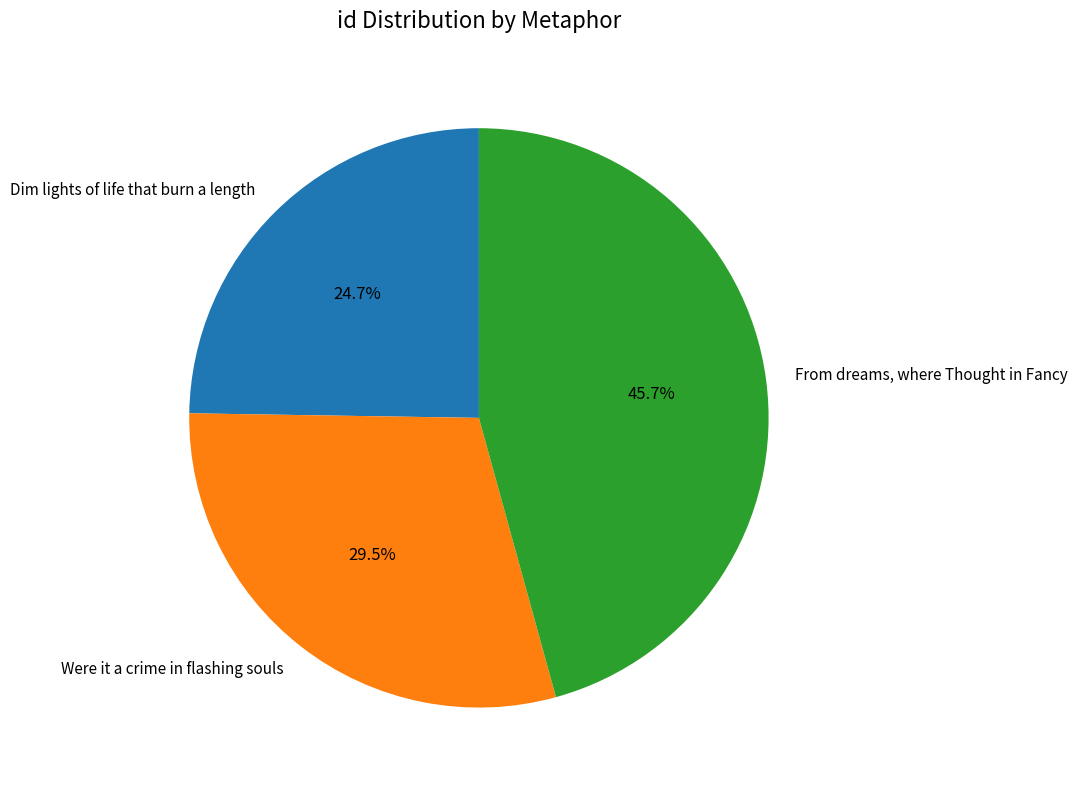

Count the number of slices in the pie.

3